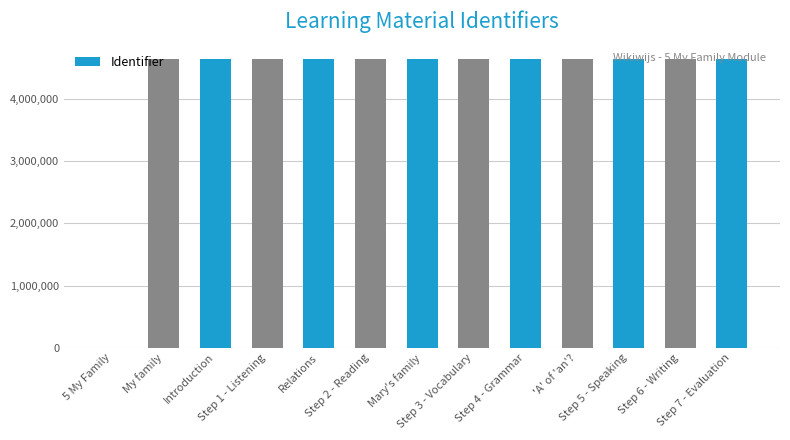

What is the change in value from Introduction to Step 5 - Speaking?

+14